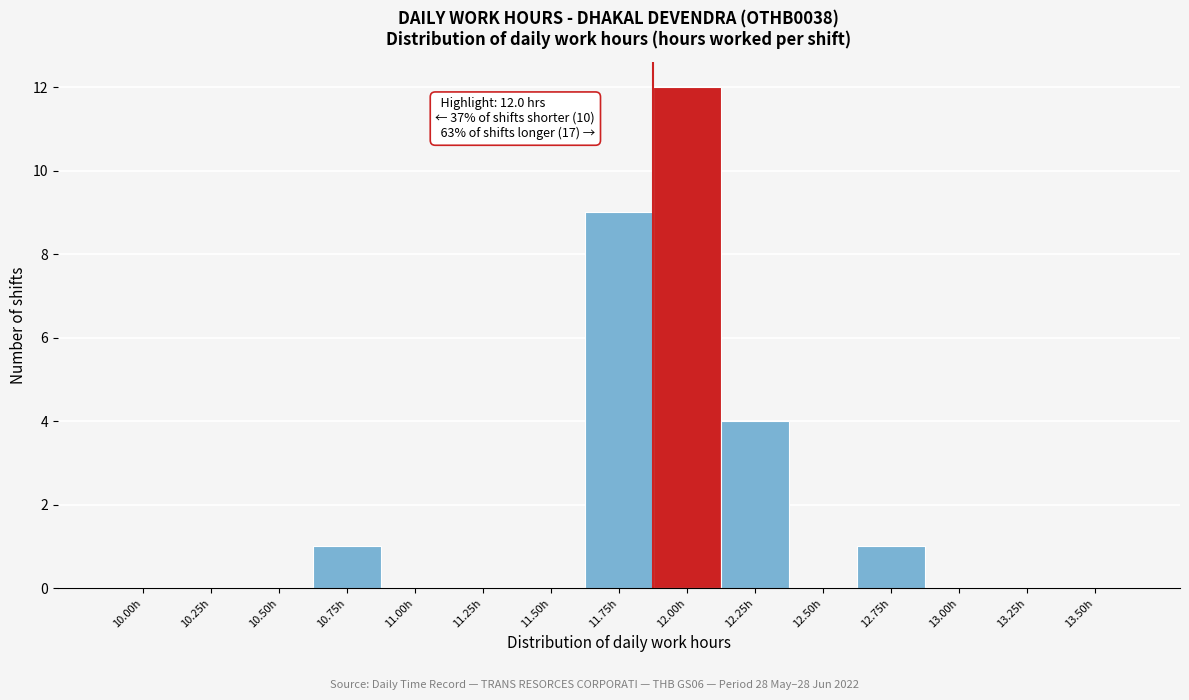

Reading right to left, transcribe all the data shown in this chart.

13.50h=0	13.25h=0	13.00h=0	12.75h=1	12.50h=0	12.25h=4	12.00h=12	11.75h=9	11.50h=0	11.25h=0	11.00h=0	10.75h=1	10.50h=0	10.25h=0	10.00h=0